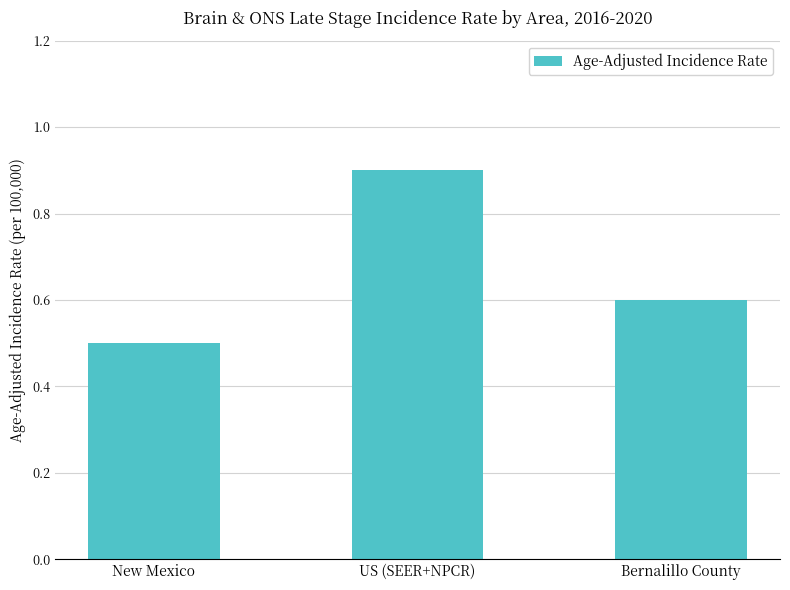

How many categories are shown in the chart?

3